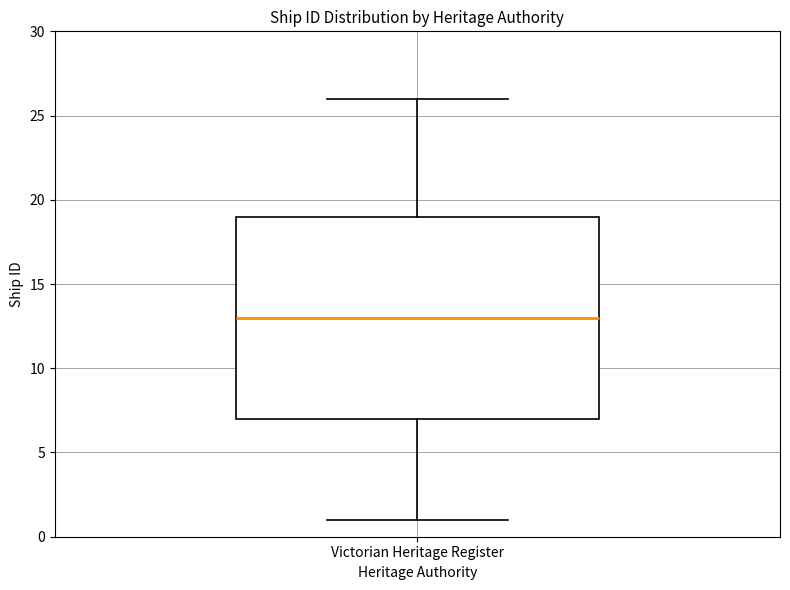

Read this box plot against the y-axis: the position of the median line, the range covered by the box, and the ends of both whiskers. The values are not printed on the chart, so give them approximately, as read against the axis.

median 13, box 7 to 19, whiskers 1 to 26